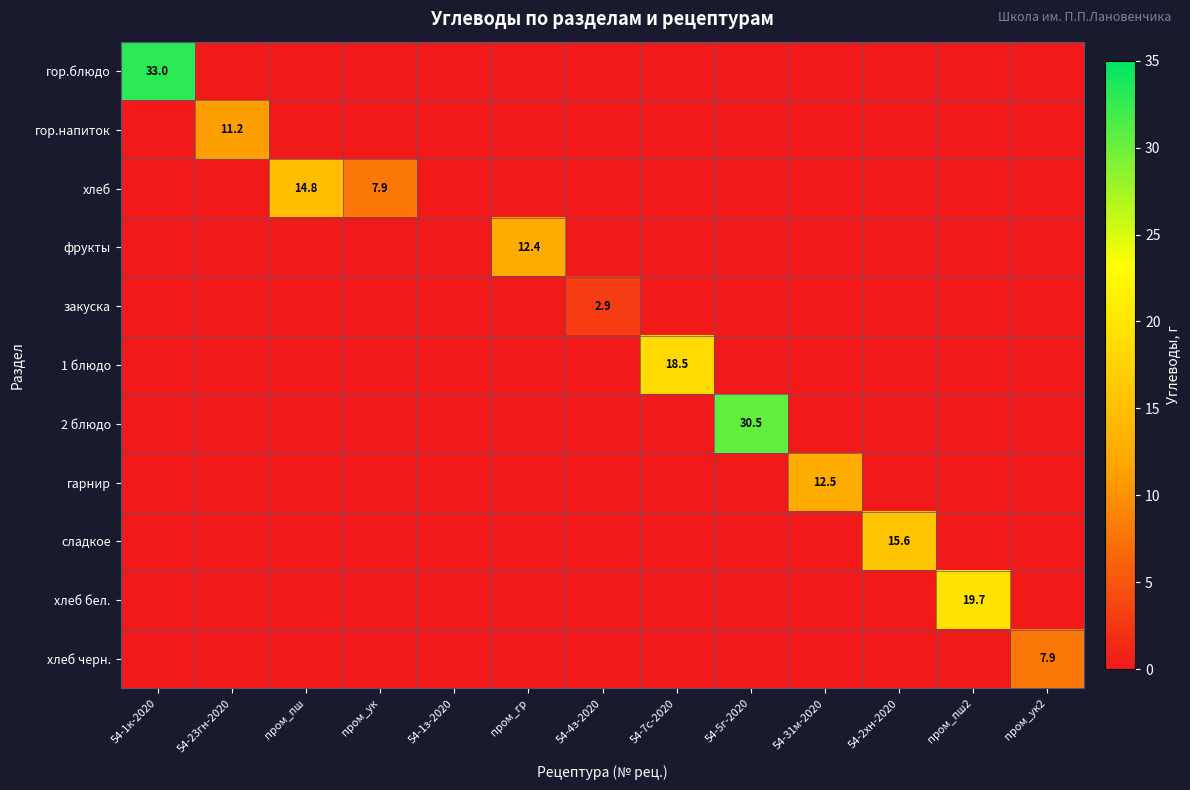

The фрукты series shows 12.4 at пром_гр. True or false?

True